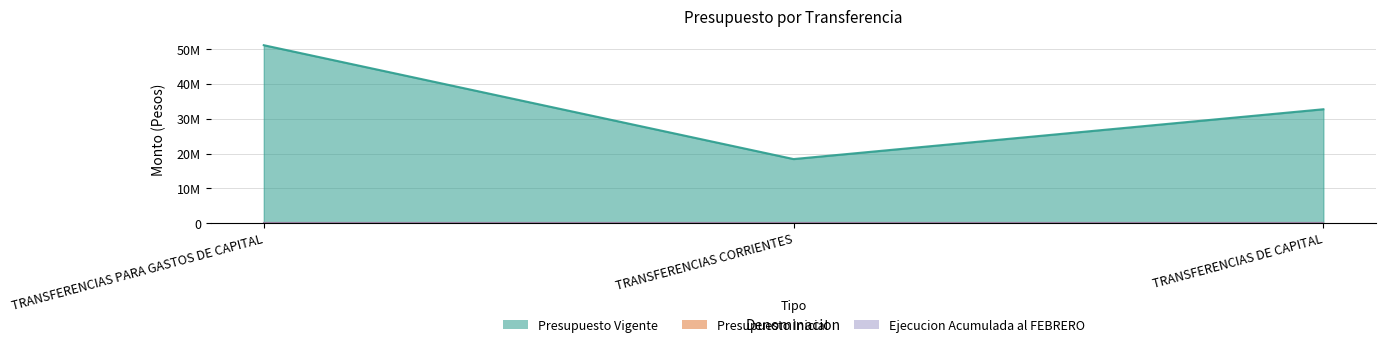

How many Presupuesto Vigente values are between 18405000 and 51125000?

3